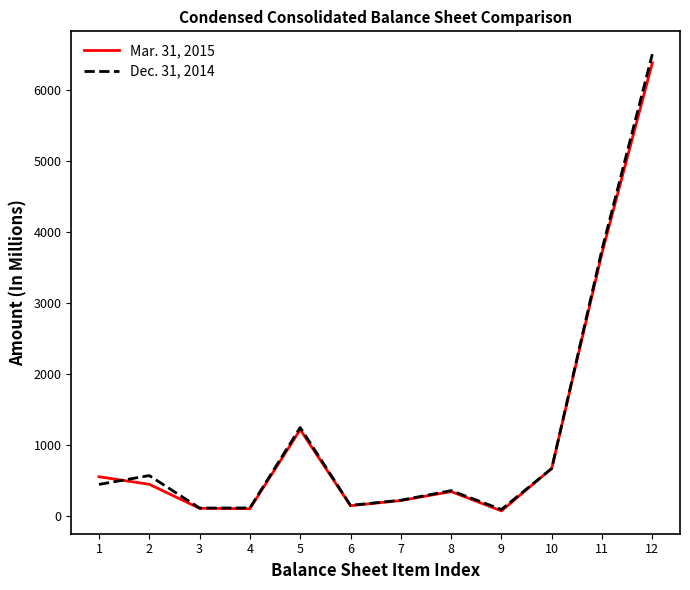

In Dec. 31, 2014, how many points are lower than both neighbors (excluding endpoints)?

3